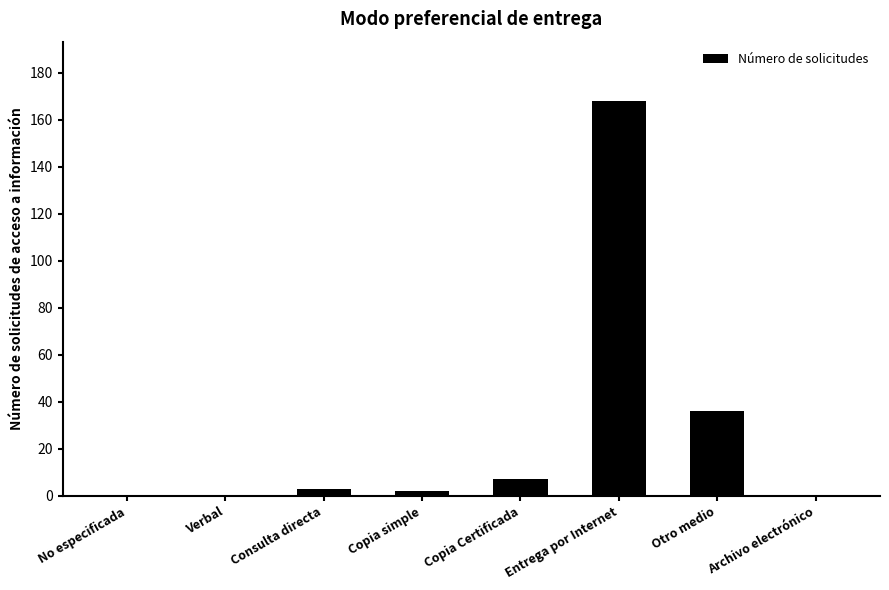

What is the maximum value shown in the chart?

168